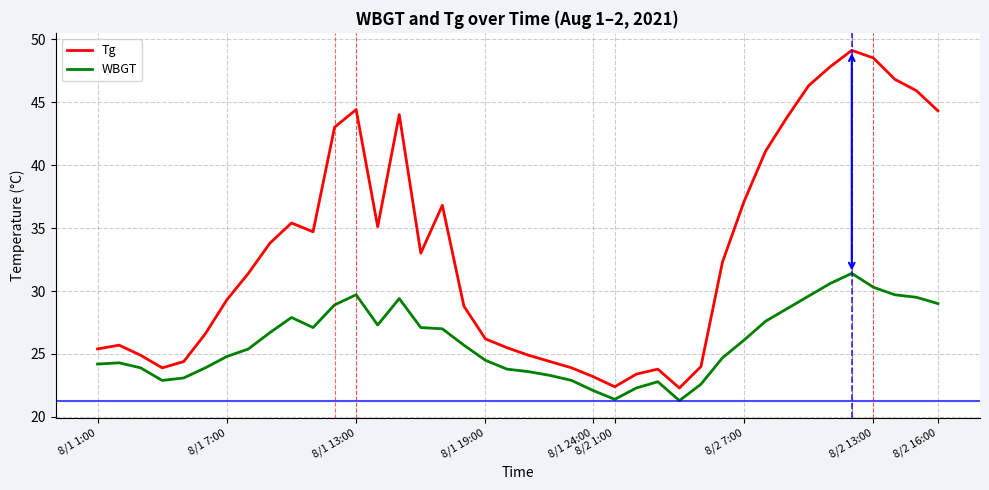

List the series in order of their peak value, lowest first.

WBGT, Tg